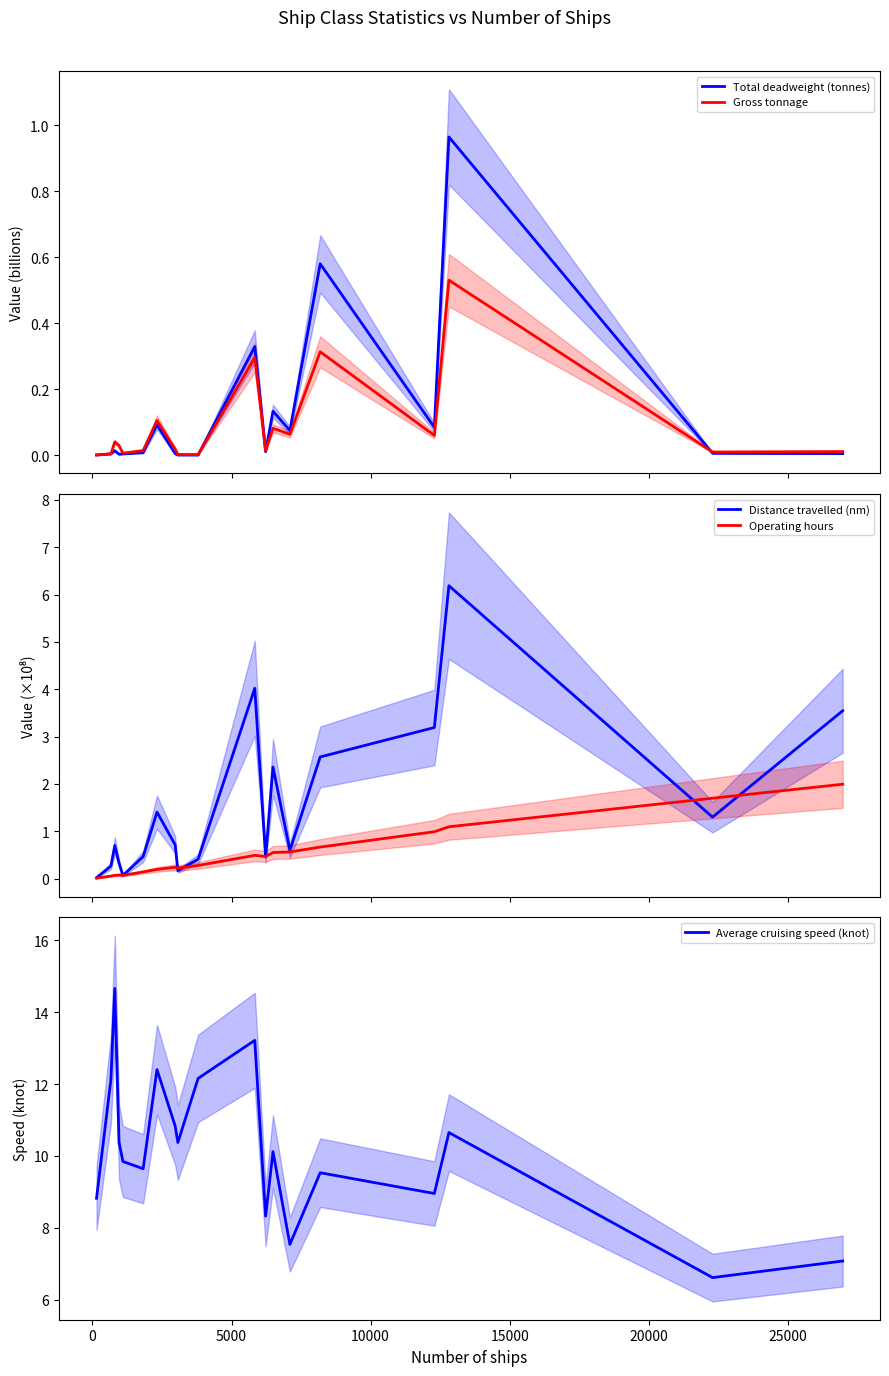

What is the highest value of the Distance travelled (nm) series?

6.2